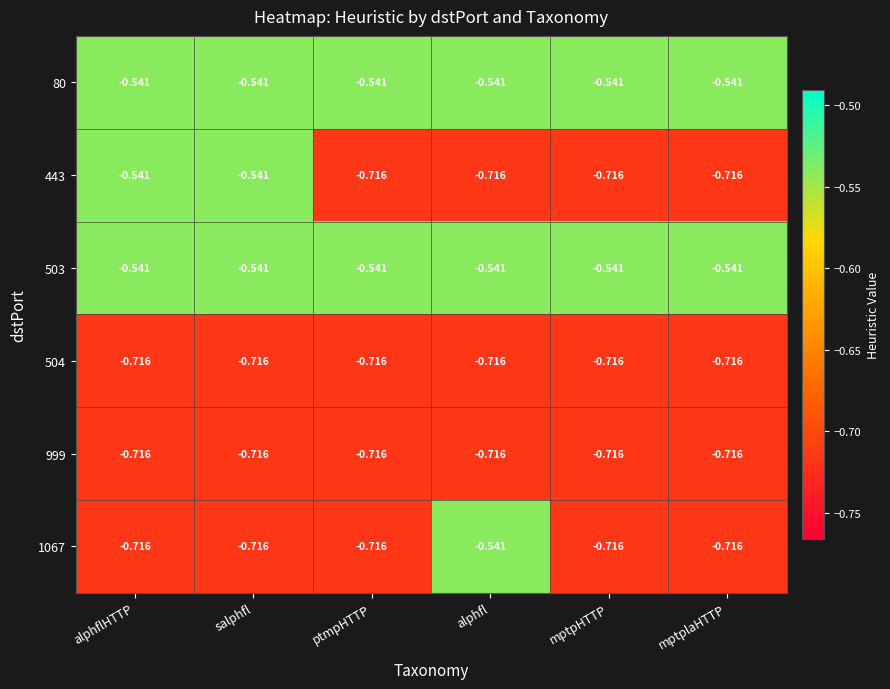

Is the value of 503 at alphfl greater than the value of 999 at alphfl?

Yes